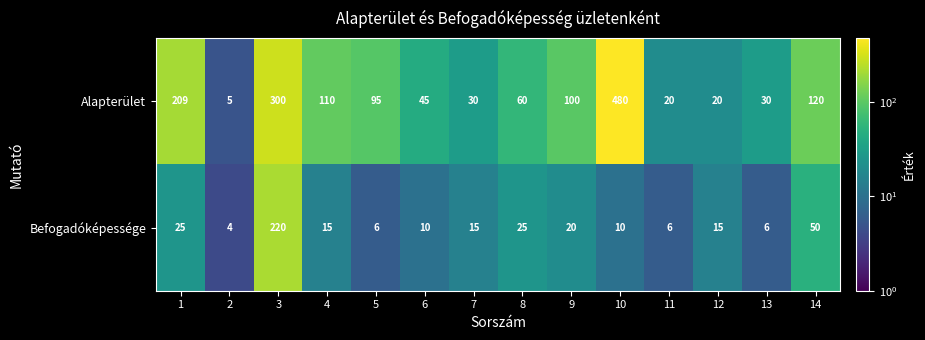

Rank the series by their maximum value, from lowest to highest.

Befogadóképessége, Alapterület